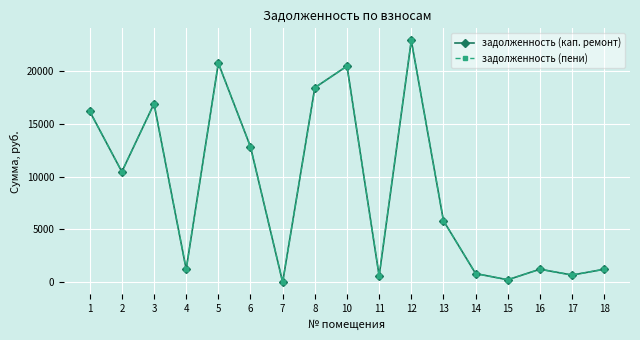

Does the chart have visible grid lines?

Yes